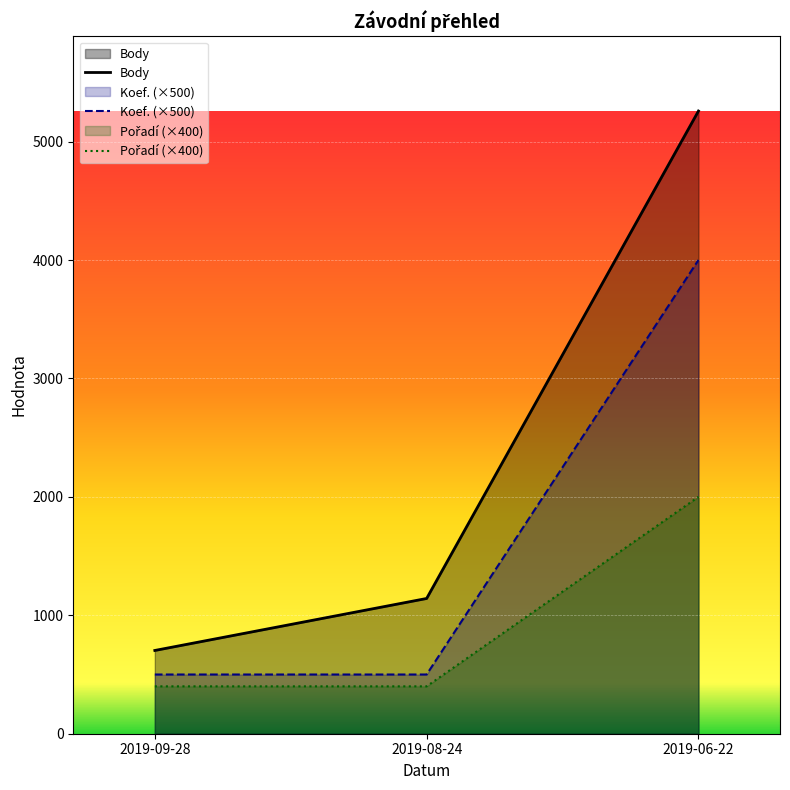

Does the chart display data point markers on the line(s)?

No